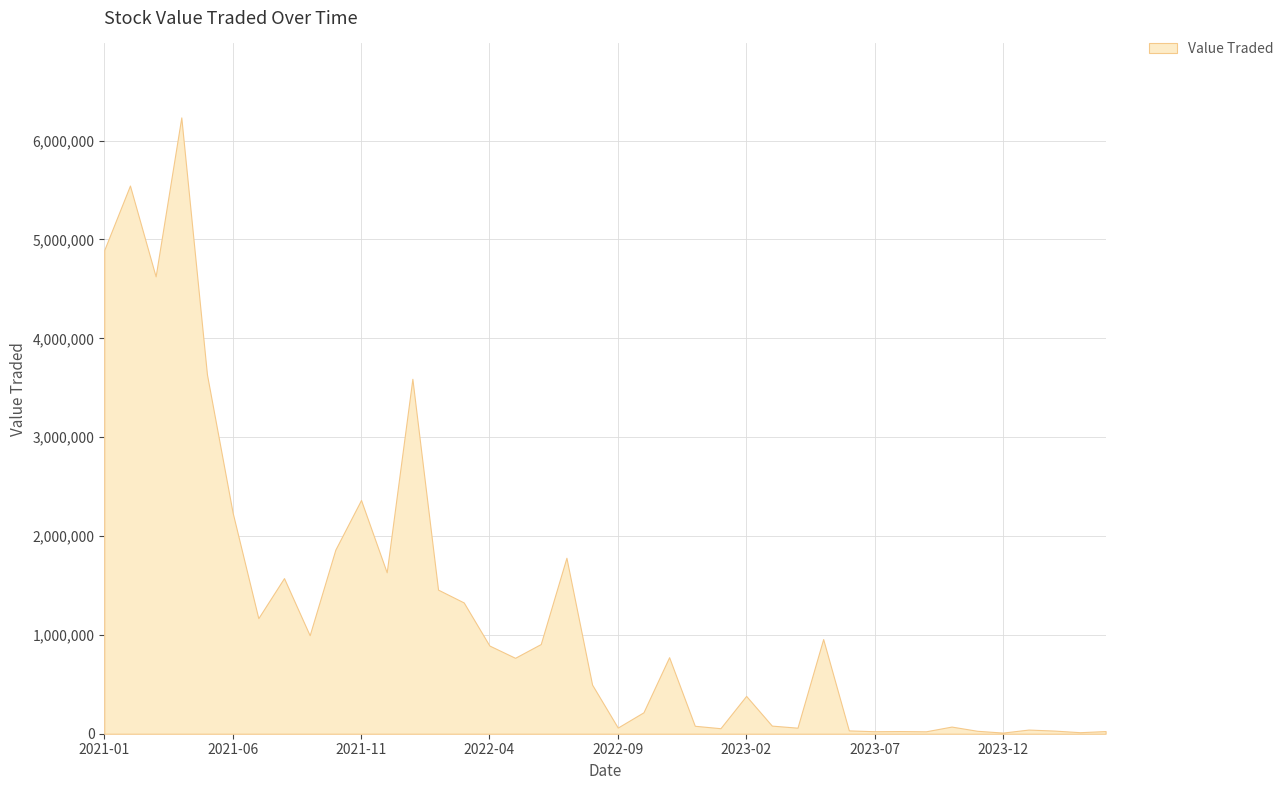

List the labels in order of value, smallest first.

2023-12, 2024-03, 2023-09, 2023-07, 2023-08, 2024-04, 2023-11, 2024-02, 2023-06, 2024-01, 2023-01, 2023-04, 2022-09, 2023-10, 2022-12, 2023-03, 2022-10, 2023-02, 2022-08, 2022-05, 2022-11, 2022-04, 2022-06, 2023-05, 2021-09, 2021-07, 2022-03, 2022-02, 2021-08, 2021-12, 2022-07, 2021-10, 2021-06, 2021-11, 2022-01, 2021-05, 2021-03, 2021-01, 2021-02, 2021-04